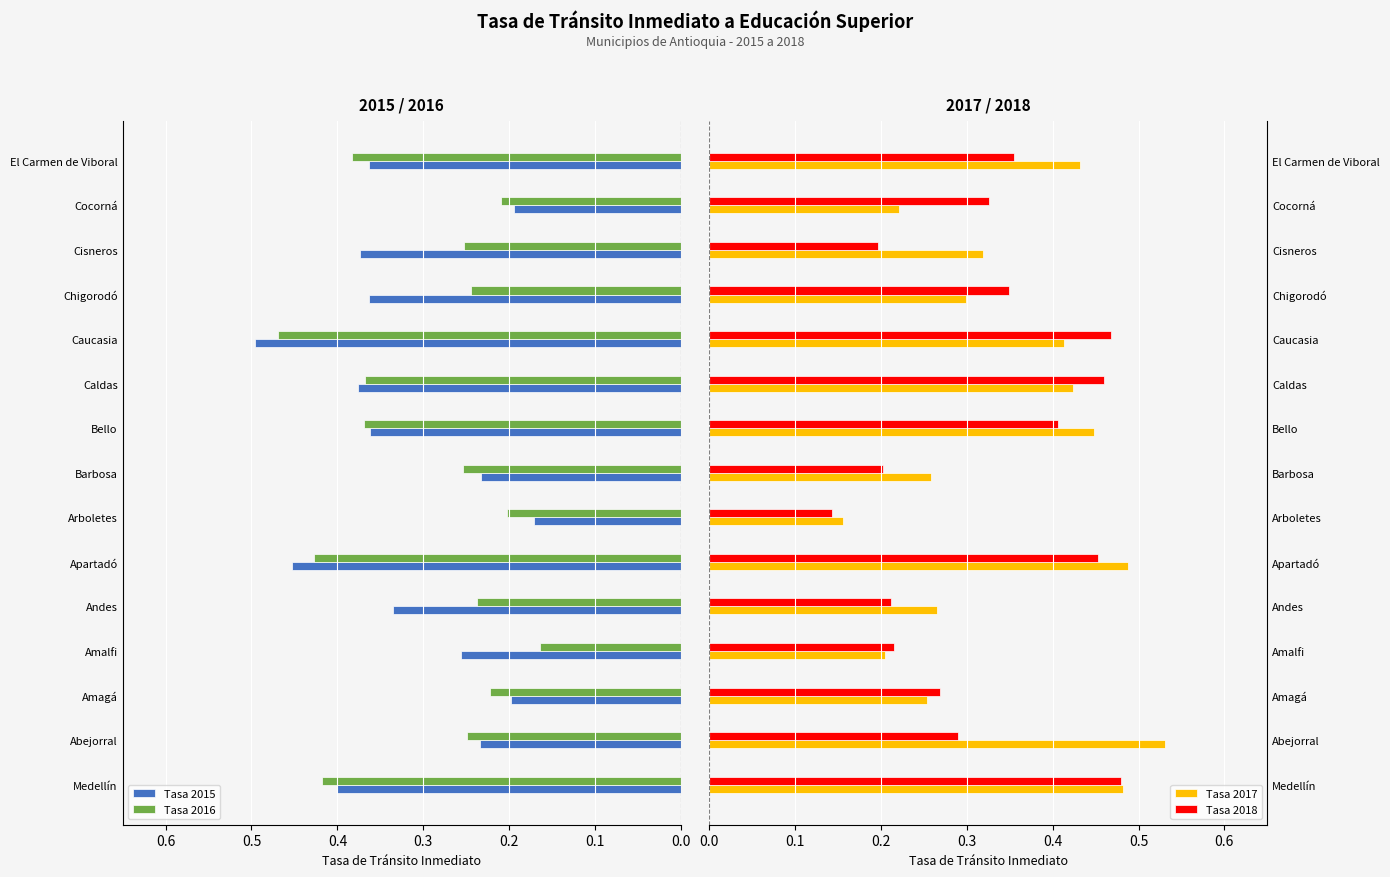

What are all the series names shown in the legend?

Tasa 2015, Tasa 2016, Tasa 2017, Tasa 2018